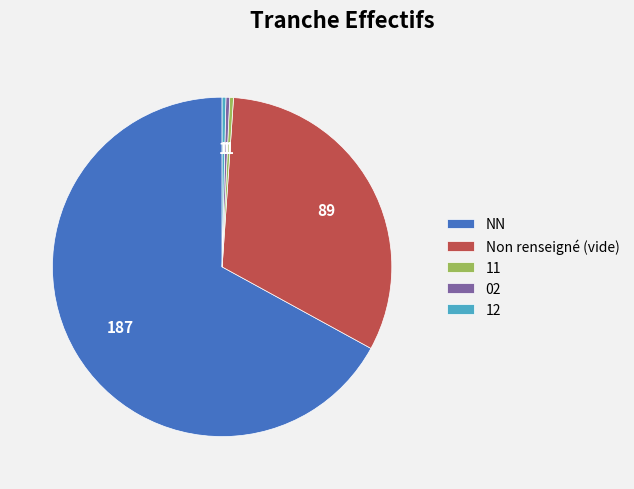

The NN slice represents 79% of the pie. True or false?

False